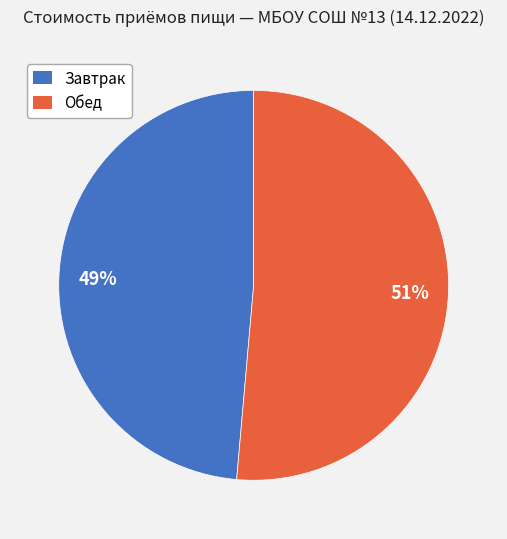

What percentage is the Завтрак slice, to the nearest percent?

49%